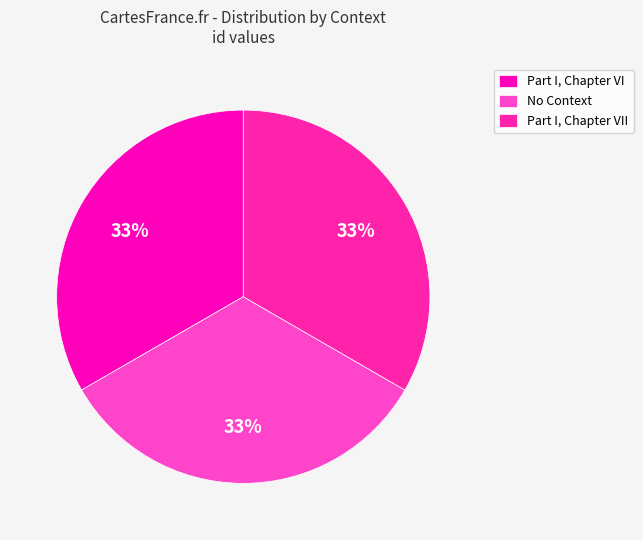

Does No Context account for over 50% of the chart?

No